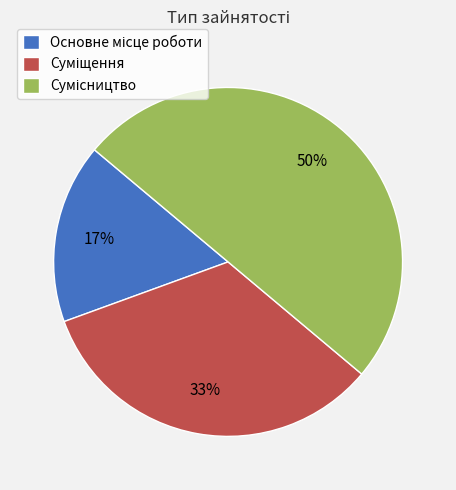

How many slices are in this pie chart?

3